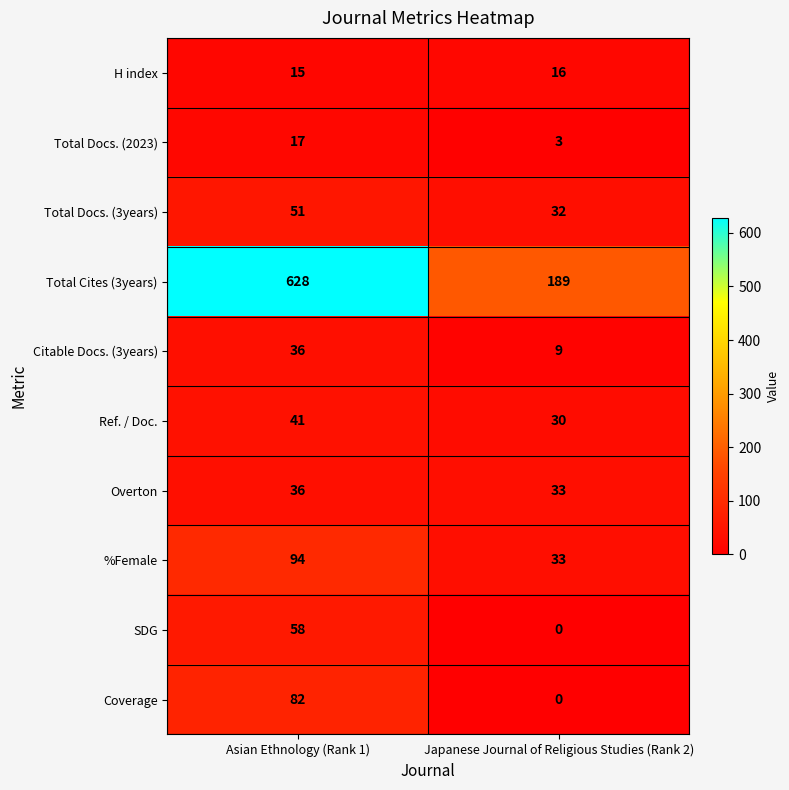

Which series has the largest total across all categories?

Total Cites (3years)